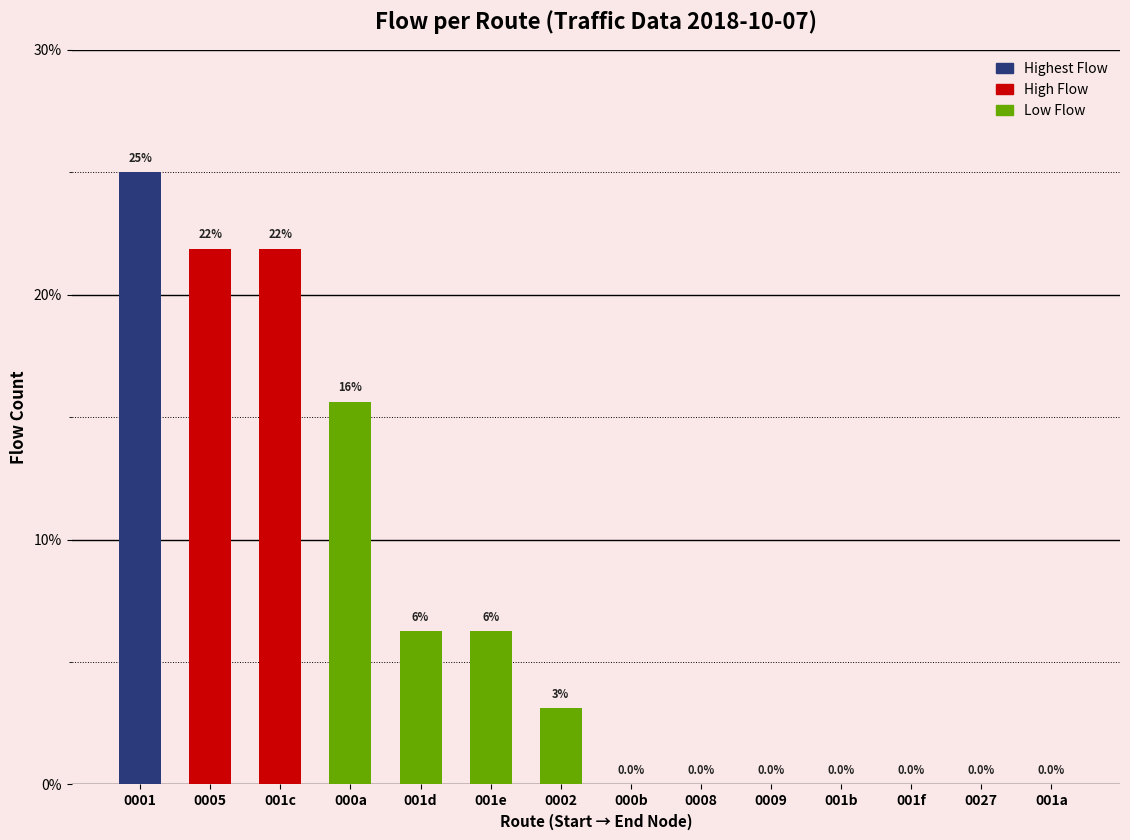

Count the number of values greater than 3.

7